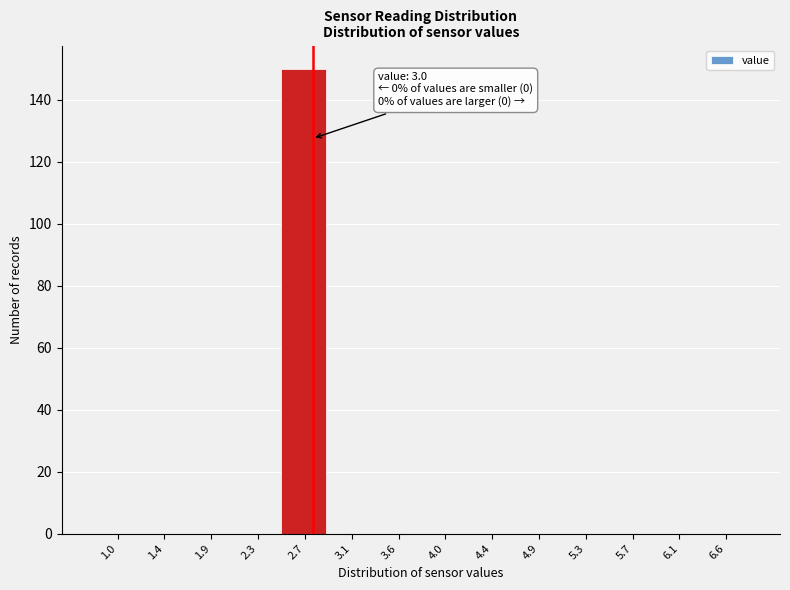

Reading left to right, transcribe all the data shown in this chart.

1.0=0	1.4=0	1.9=0	2.3=0	2.7=150	3.1=0	3.6=0	4.0=0	4.4=0	4.9=0	5.3=0	5.7=0	6.1=0	6.6=0